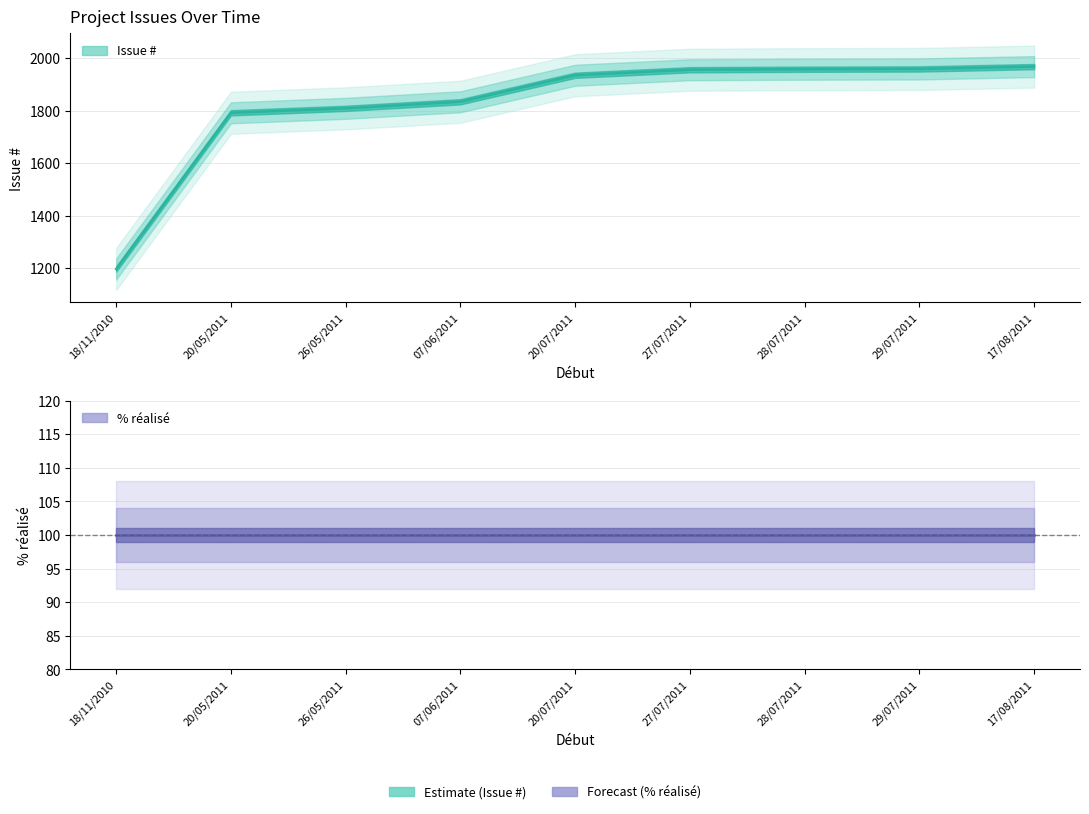

What is the average value?

1823